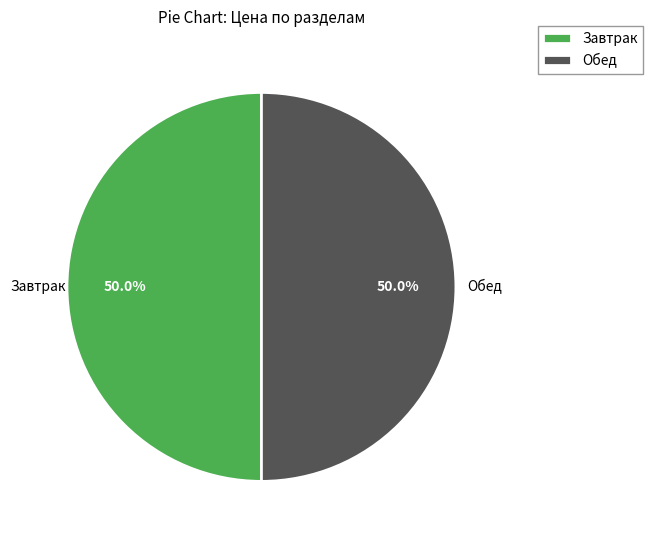

What percentage is NOT represented by Завтрак?

50.0%